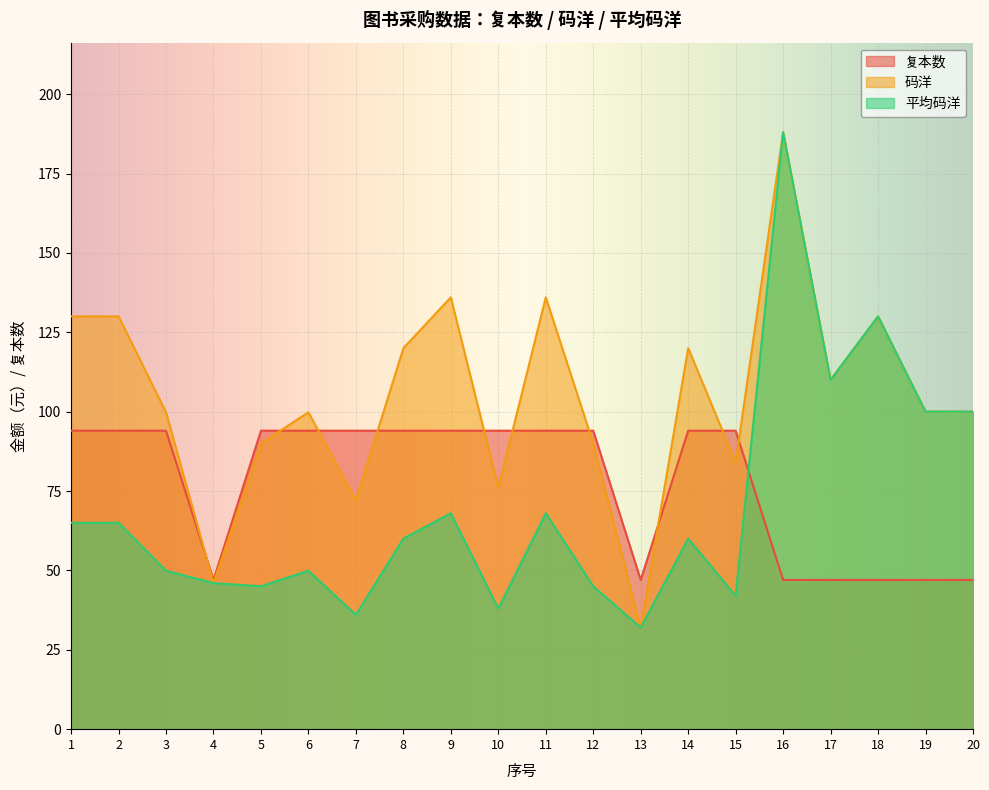

What is the value of the 复本数 point at the 19th from the left?

47.0